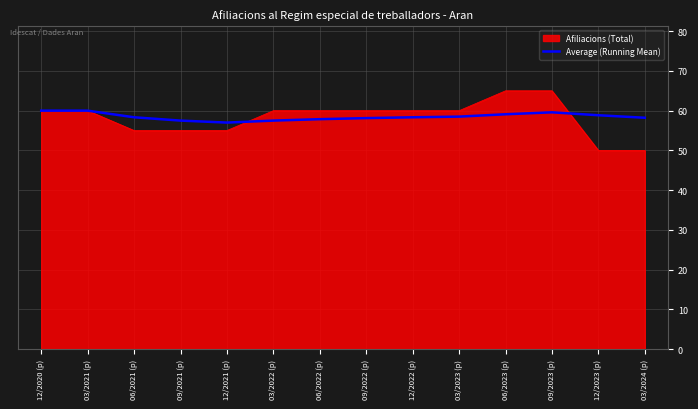

What is the minimum value for Afiliacions (Total)?

50.0